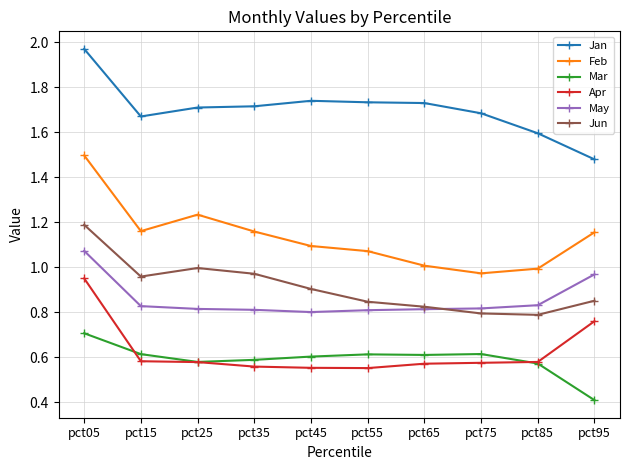

Which series has the largest total across all categories?

Jan